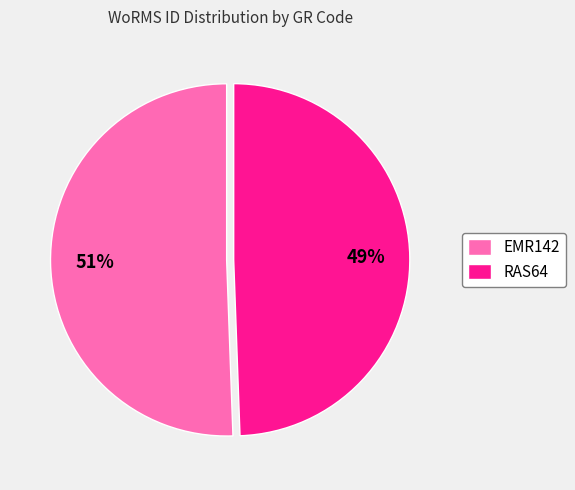

To the nearest percent, what is the combined percentage of EMR142 and RAS64?

100%